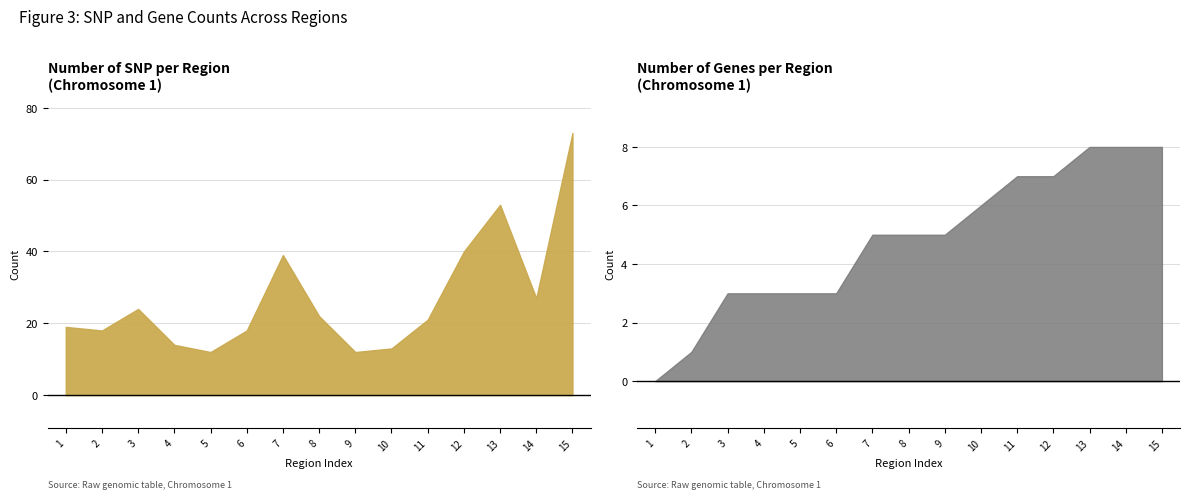

Reading right to left, what are all the values shown in this chart?

Number_of_SNP: 73	27	53	40	21	13	12	22	39	18	12	14	24	18	19
Number_of_gene: 8	8	8	7	7	6	5	5	5	3	3	3	3	1	0